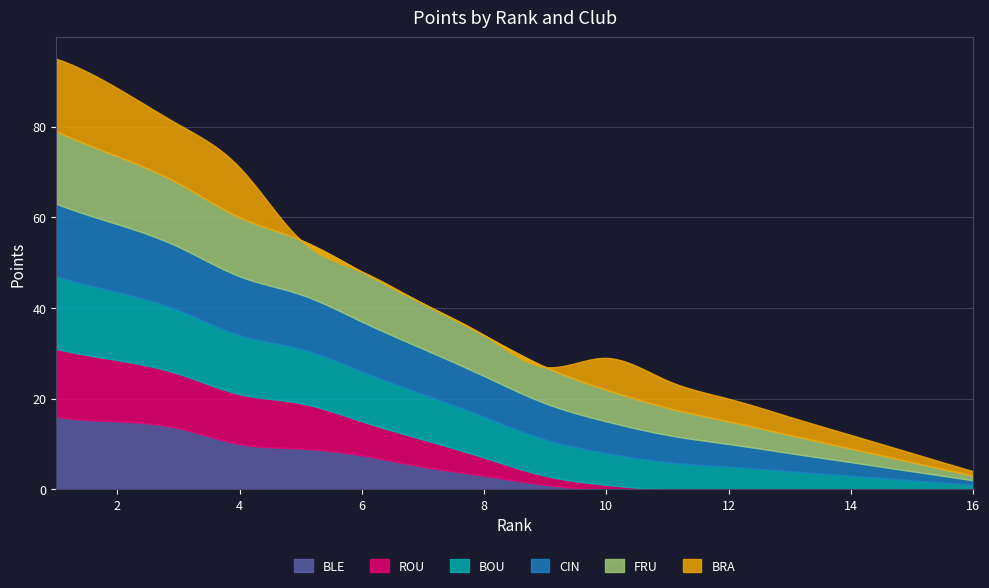

What is the difference between the second highest and second lowest values in the CIN series?

13.0